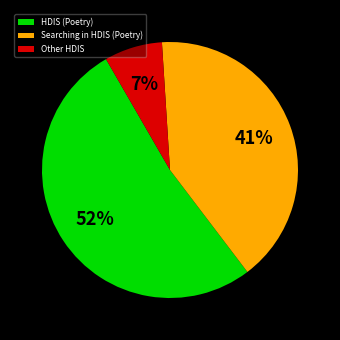

What percentage is the Searching in HDIS (Poetry) slice, to the nearest percent?

41%